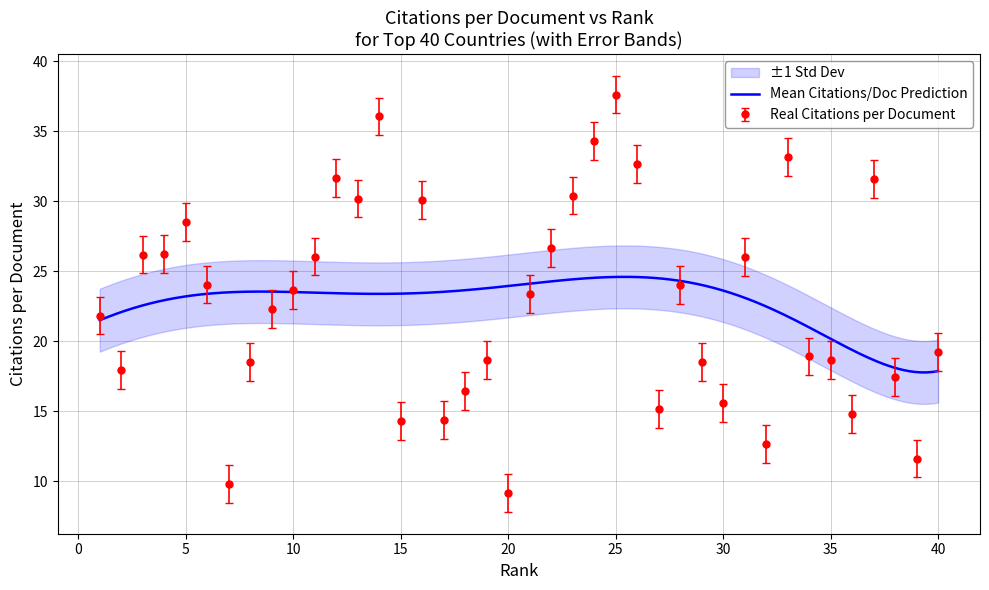

Reading right to left, what are all the values shown in this chart?

40=19.2	39=11.6	38=17.4	37=31.6	36=14.8	35=18.7	34=18.9	33=33.2	32=12.7	31=26.0	30=15.6	29=18.5	28=24.0	27=15.2	26=32.7	25=37.6	24=34.3	23=30.4	22=26.7	21=23.4	20=9.2	19=18.7	18=16.4	17=14.4	16=30.1	15=14.3	14=36.1	13=30.2	12=31.7	11=26.1	10=23.7	9=22.3	8=18.5	7=9.8	6=24.1	5=28.5	4=26.2	3=26.2	2=18.0	1=21.8